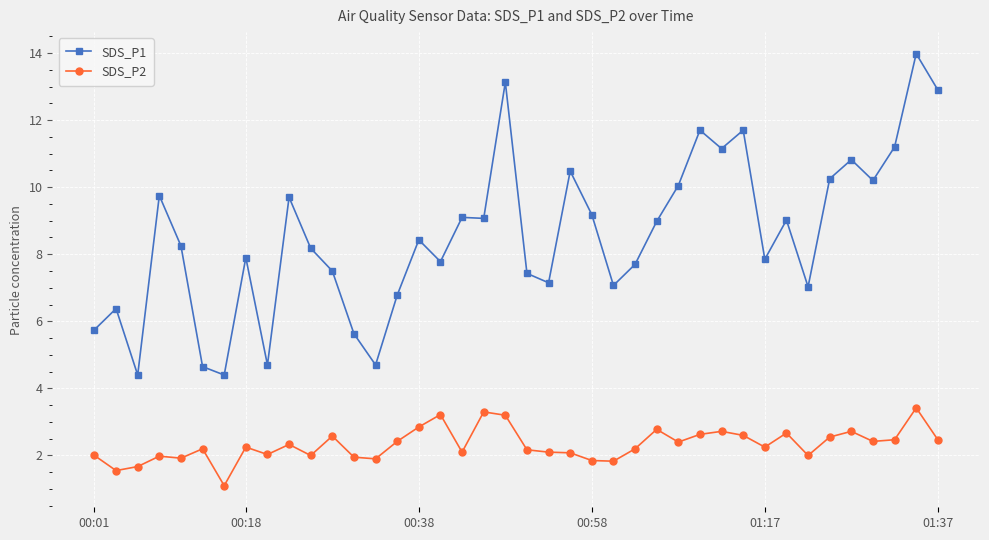

What is the value of the SDS_P2 point at the 31st from the left?

2.6